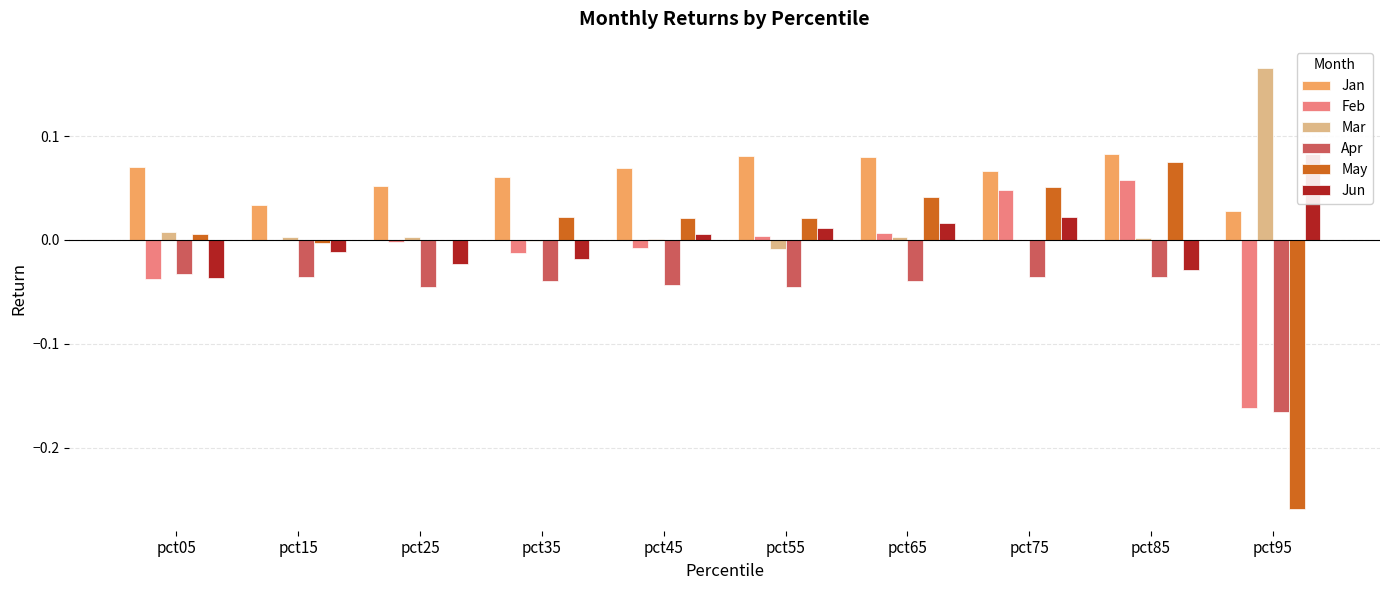

How many negative values does the Feb series have?

6